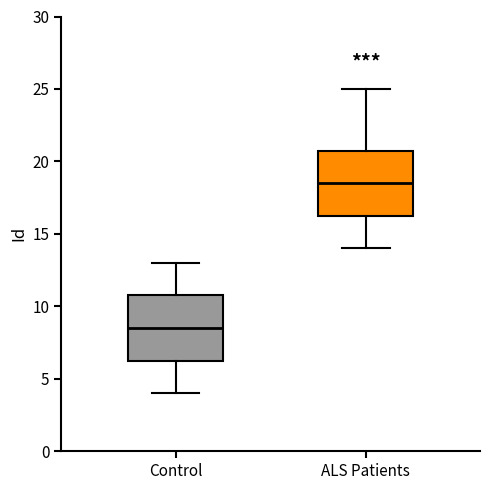

Which box's median line is the lowest?

Control